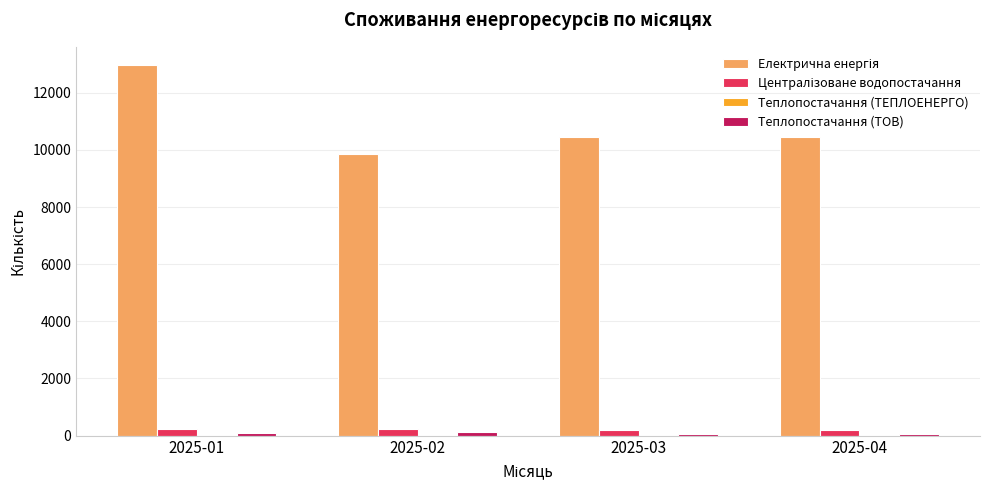

What is the greatest value displayed?

12963.0